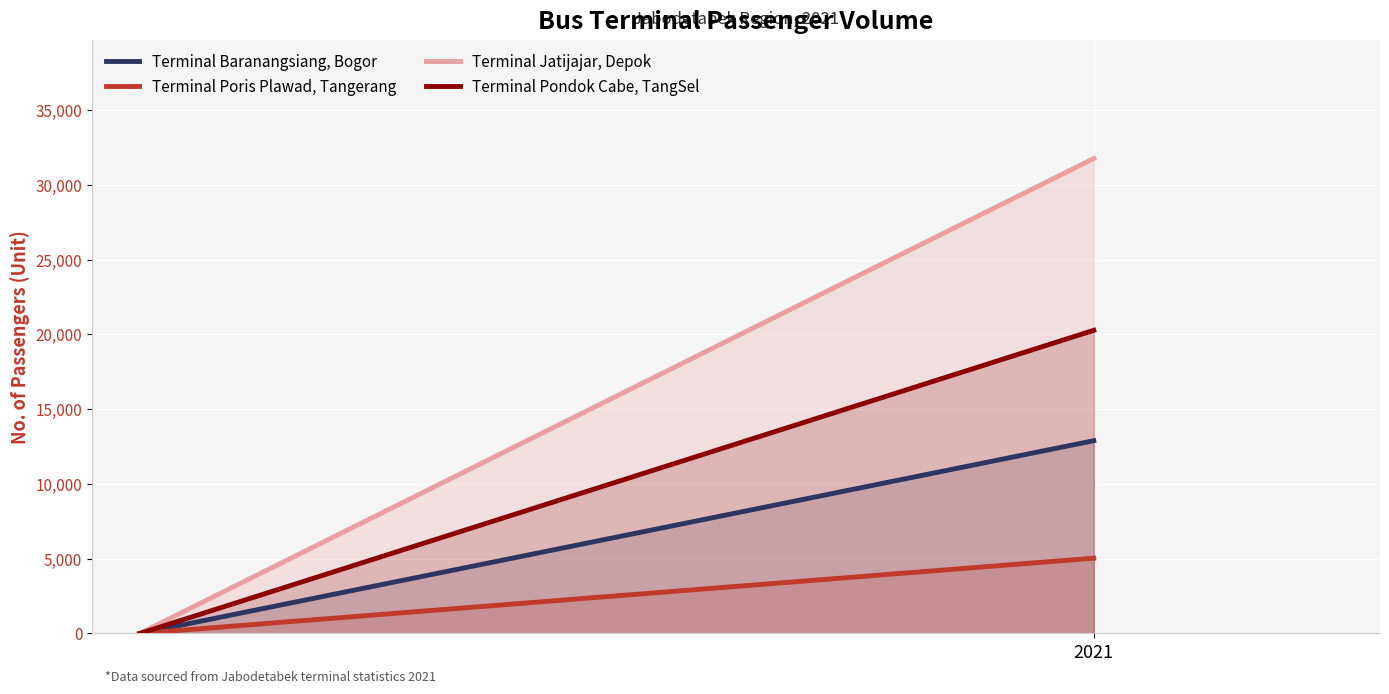

The value of Terminal Jatijajar, Depok at 2021 is 12185. True or false?

False